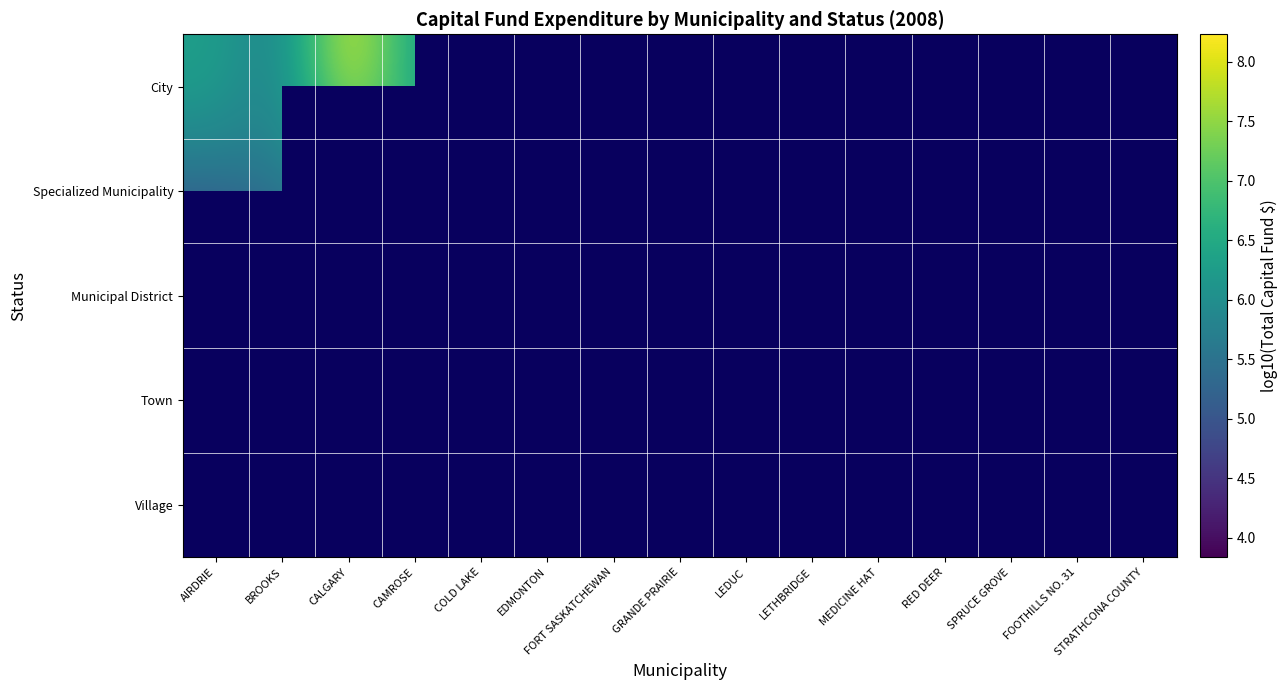

Which has a higher value, CALGARY or BROOKS?

CALGARY